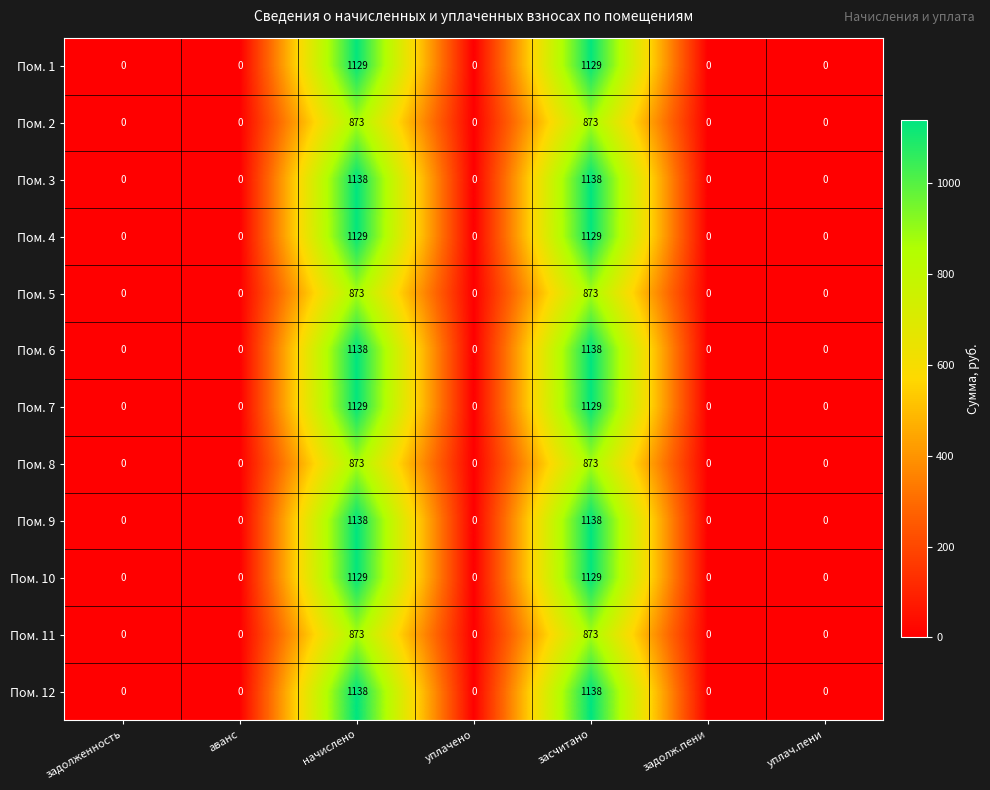

What is the maximum value shown in the chart?

1138